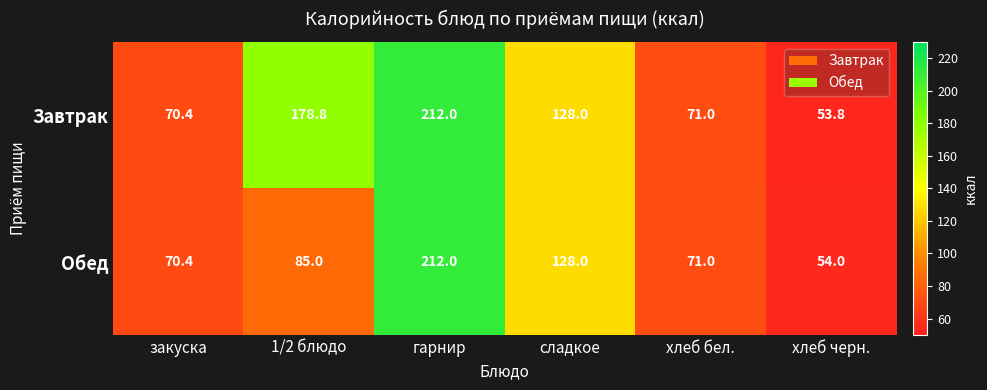

What value does the Обед series have at 1/2 блюдо?

85.0